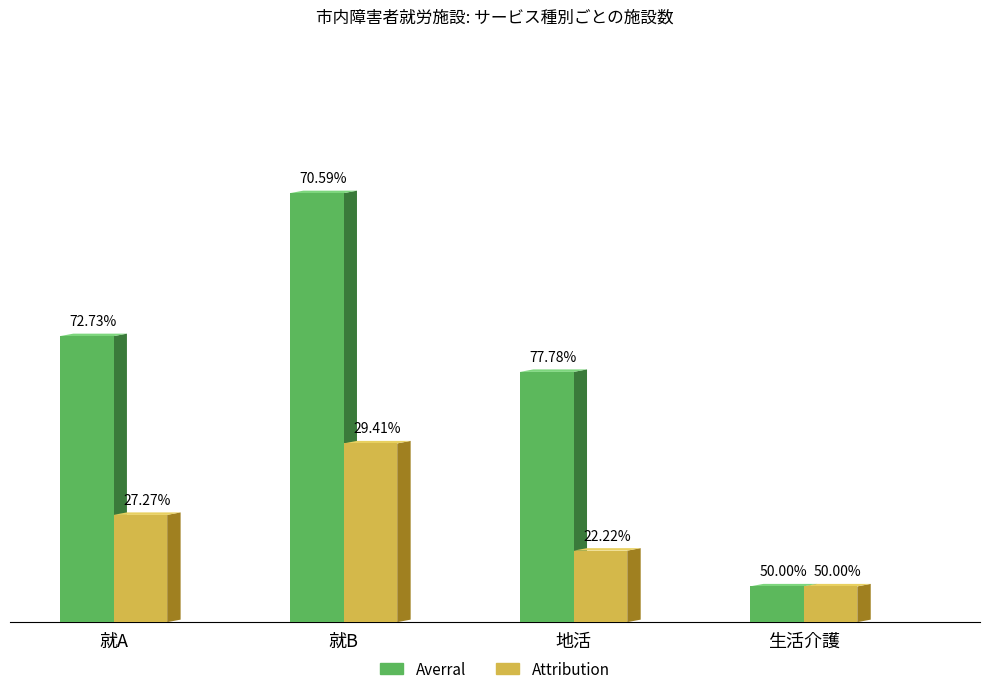

Rank the series by their maximum value, from highest to lowest.

Averral, Attribution